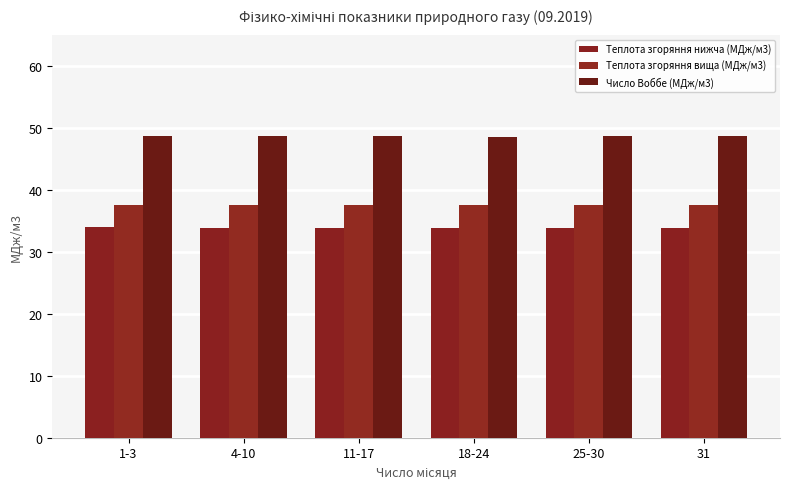

How many data points does each series have?

6